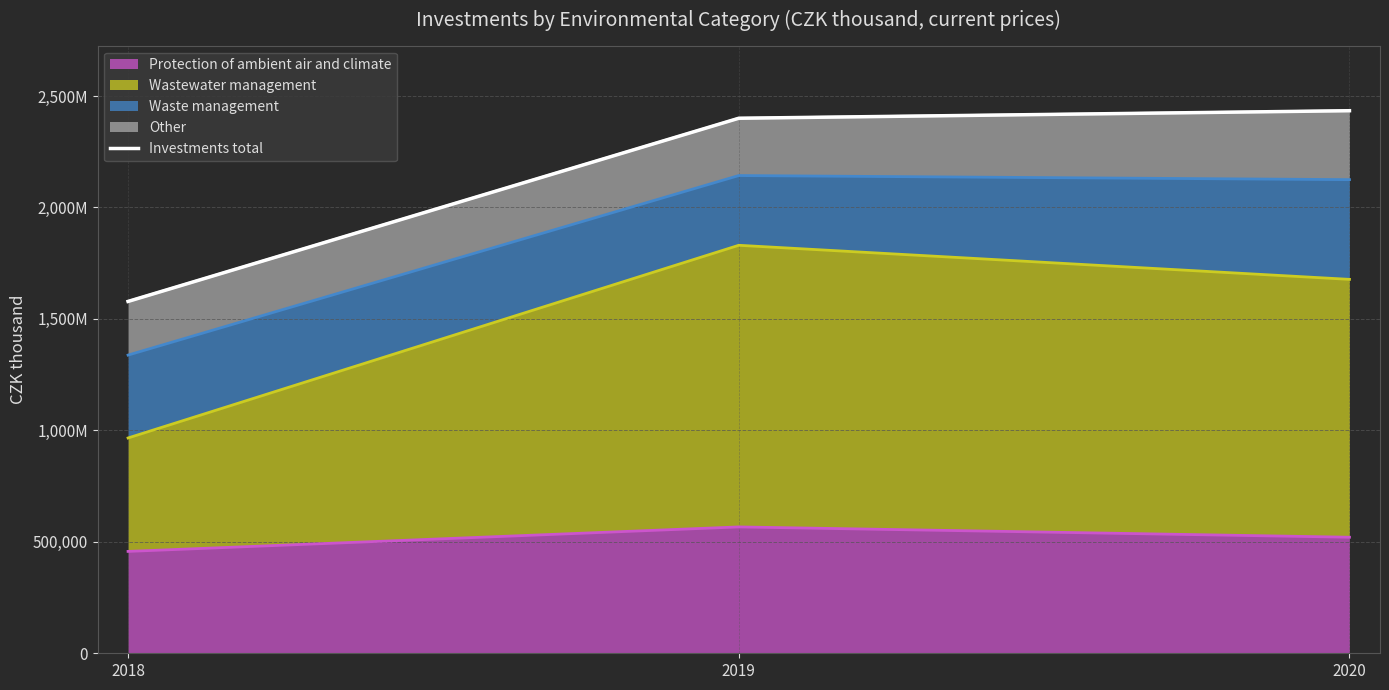

List the labels in order of value, smallest first.

2018, 2019, 2020